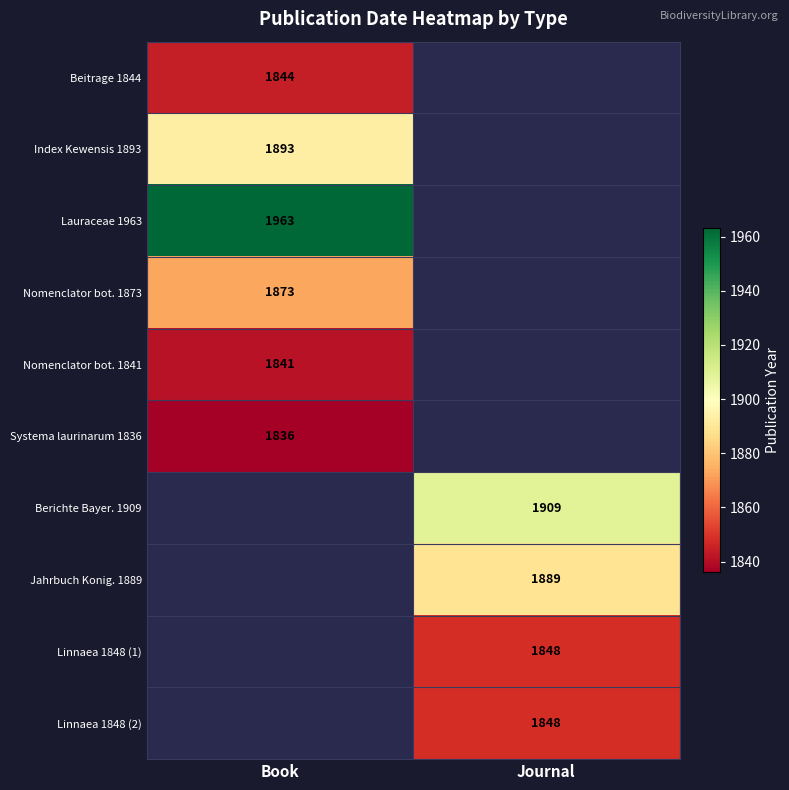

Which has a higher value, Book or Journal?

Journal